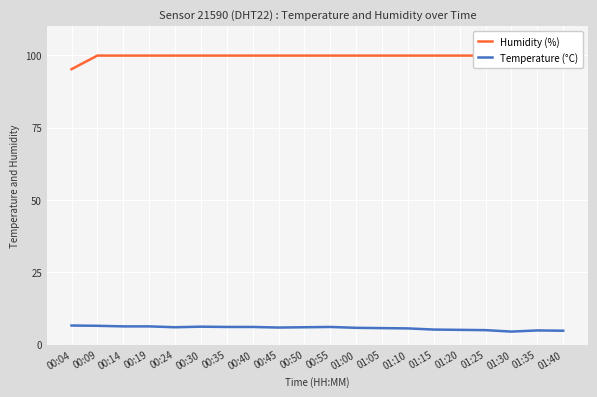

True or false: Humidity (%) and Temperature (°C) intersect in this chart.

False